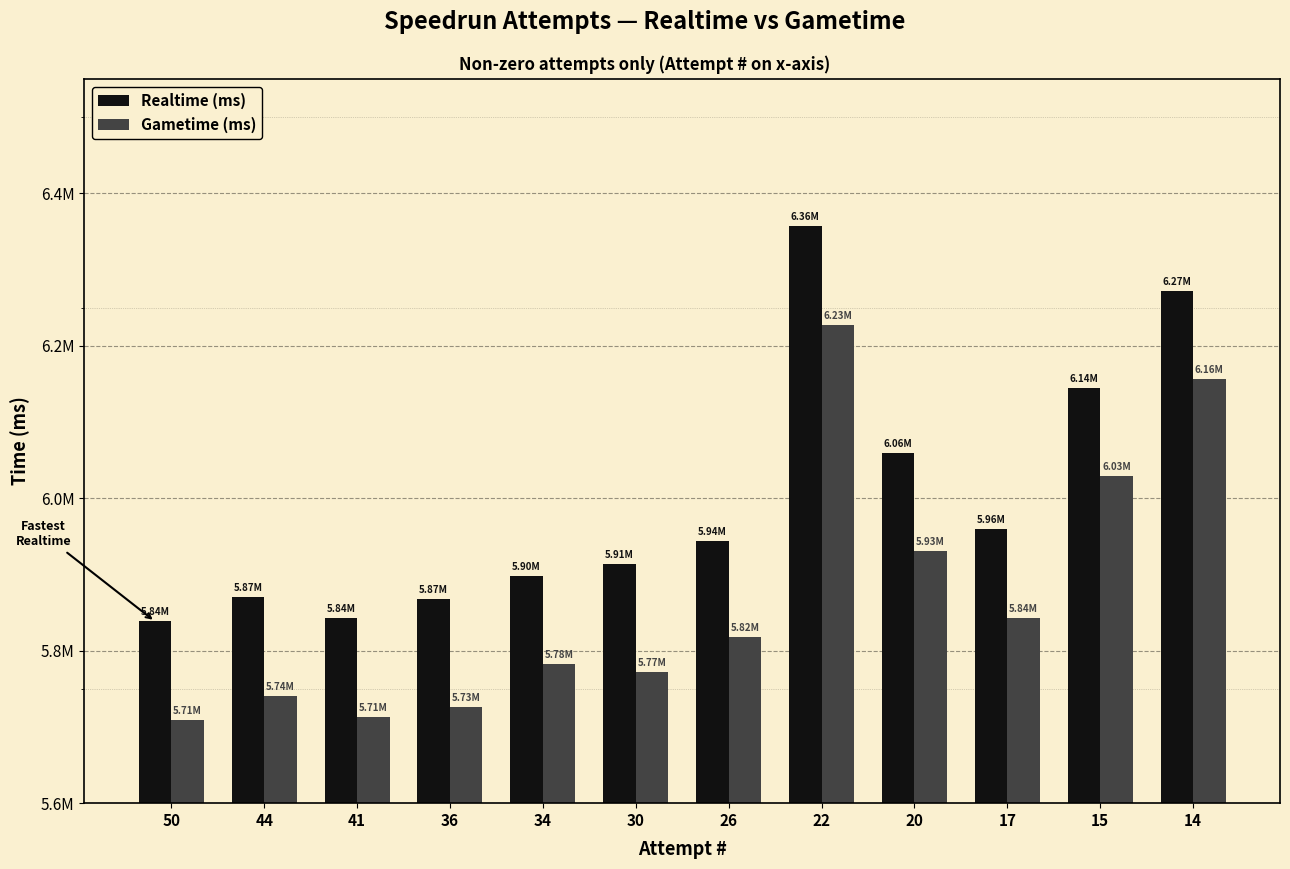

What are all the series names shown in the legend?

Realtime (ms), Gametime (ms)